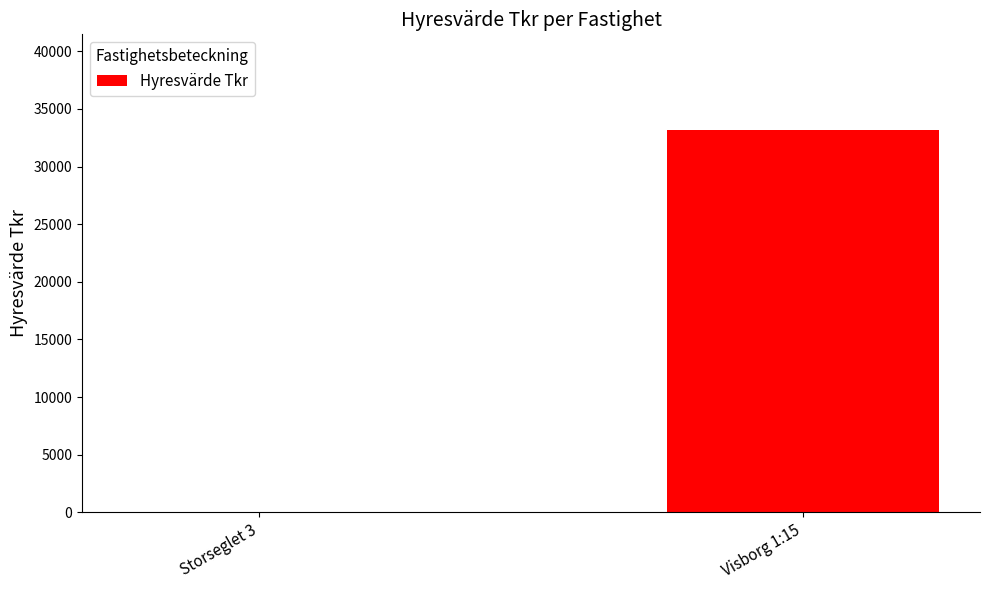

Reading left to right, what are all the values shown in this chart?

0	33176